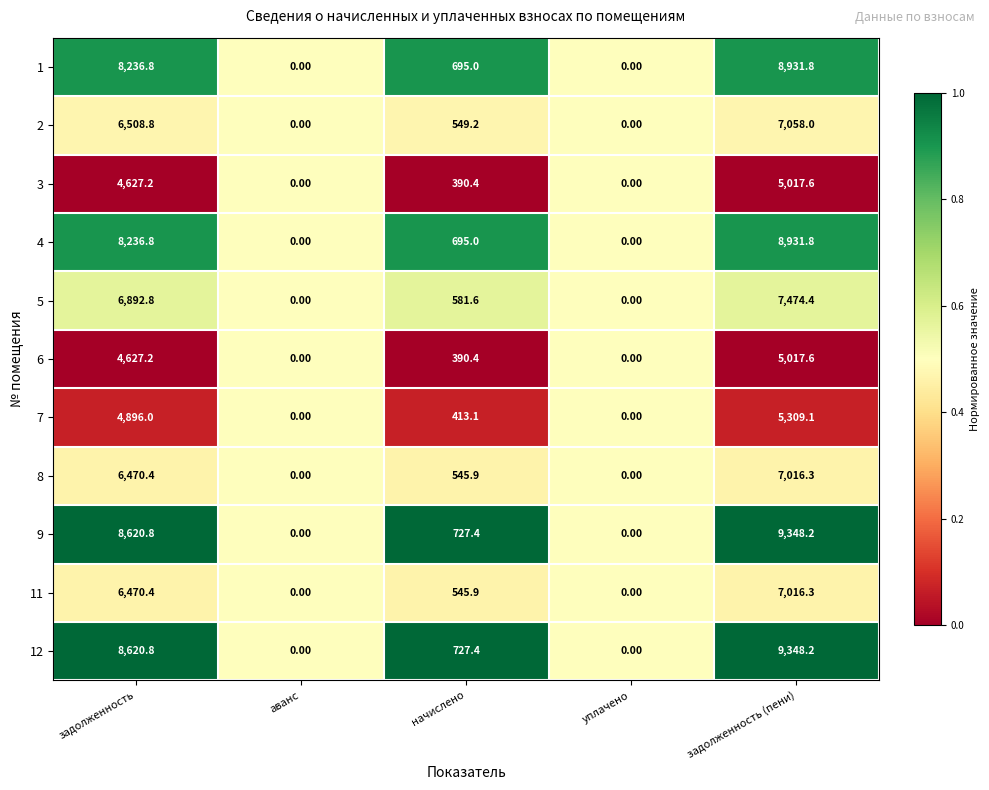

At which label is 9 closest to 4674?

начислено